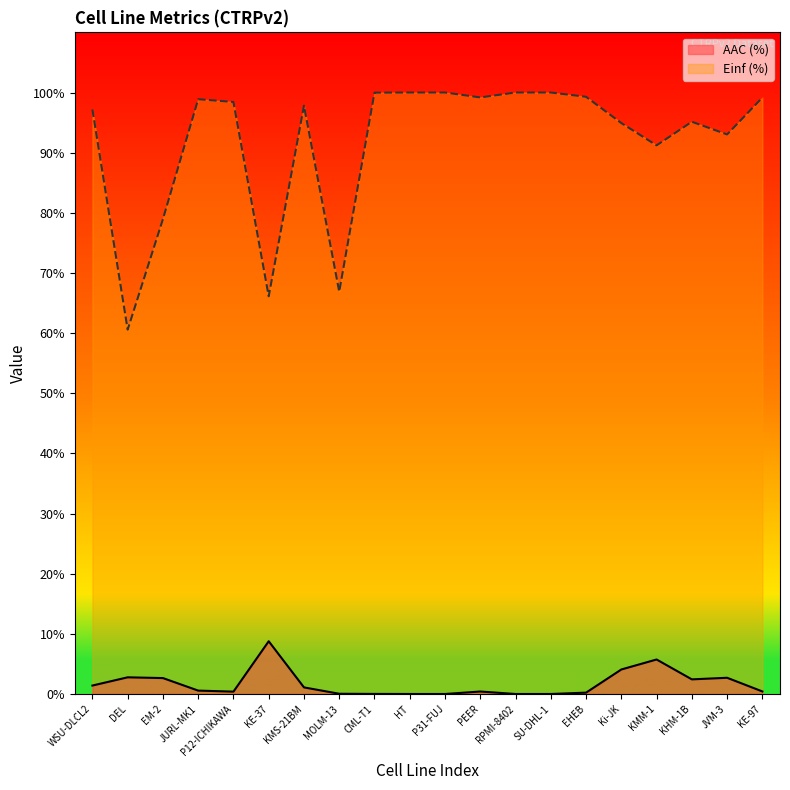

Rank the series at PEER from highest to lowest value.

Einf (%), AAC (%)